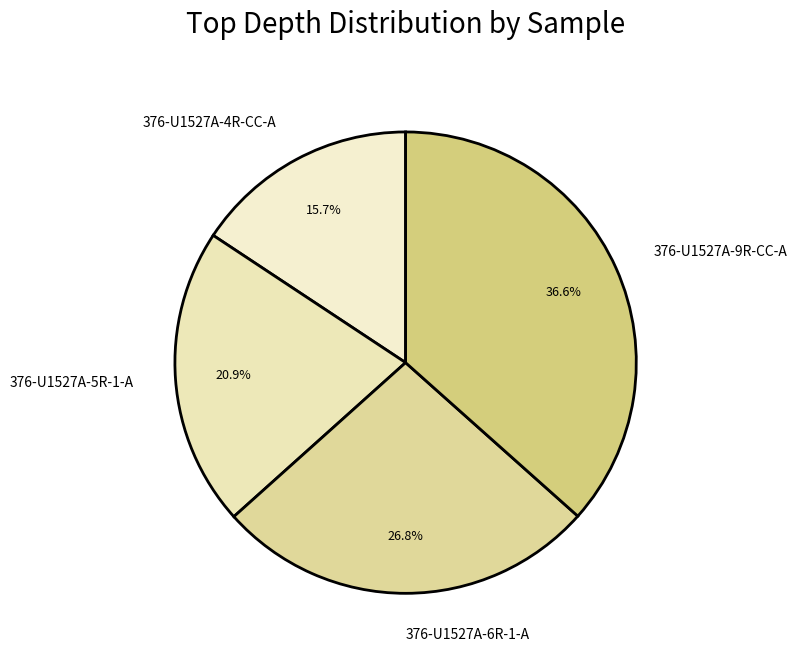

What percentage do 376-U1527A-9R-CC-A and 376-U1527A-5R-1-A together represent?

57.5%